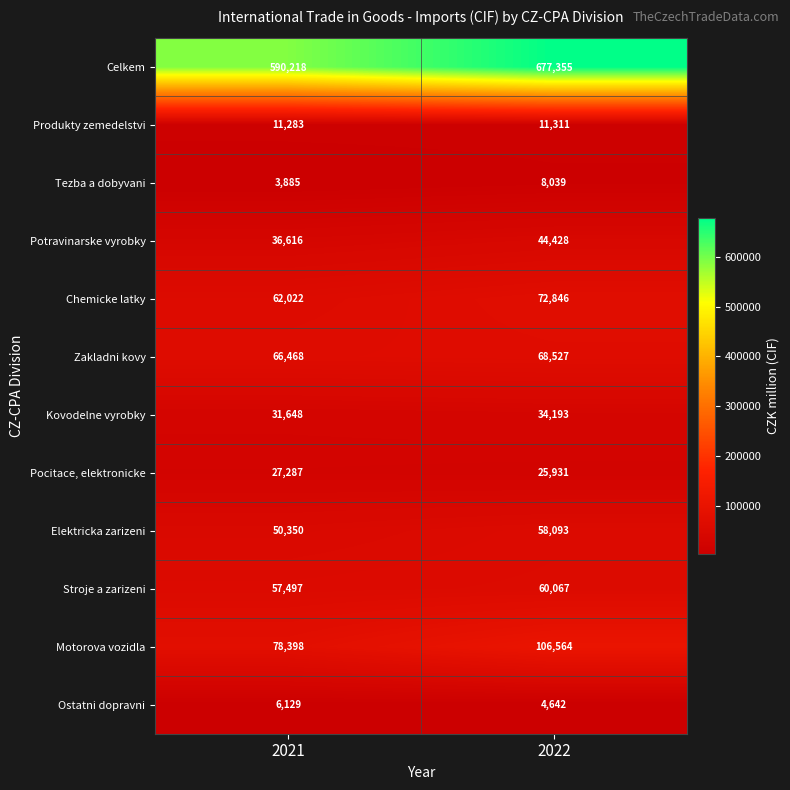

At which category is the sum across all series the highest?

2022